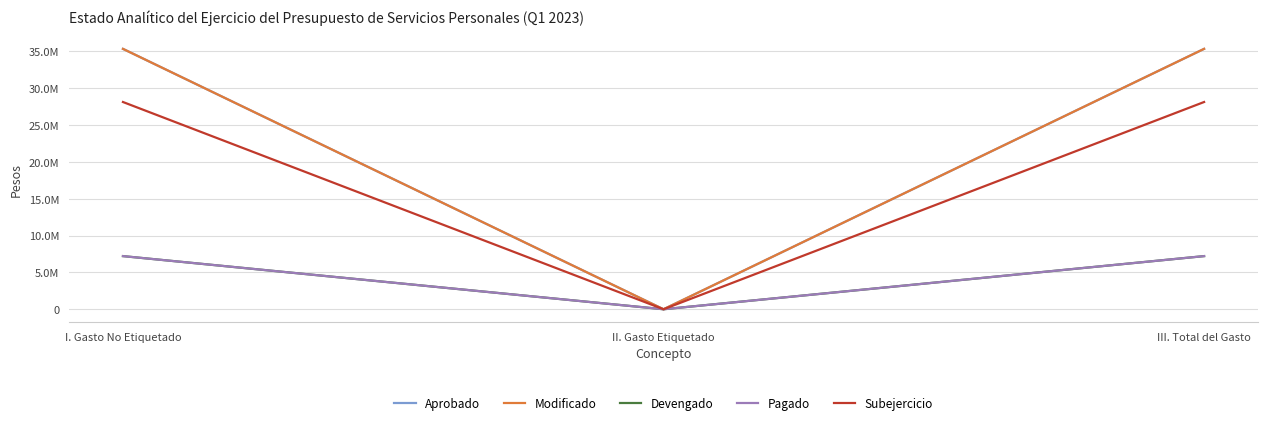

Reading left to right, transcribe all the data shown in this chart.

Aprobado: I. Gasto No Etiquetado=35342475.0	II. Gasto Etiquetado=0.0	III. Total del Gasto=35342475.0
Modificado: I. Gasto No Etiquetado=35342475.0	II. Gasto Etiquetado=0.0	III. Total del Gasto=35342475.0
Devengado: I. Gasto No Etiquetado=7213413.8	II. Gasto Etiquetado=0.0	III. Total del Gasto=7213413.8
Pagado: I. Gasto No Etiquetado=7213413.8	II. Gasto Etiquetado=0.0	III. Total del Gasto=7213413.8
Subejercicio: I. Gasto No Etiquetado=28129061.2	II. Gasto Etiquetado=0.0	III. Total del Gasto=28129061.2